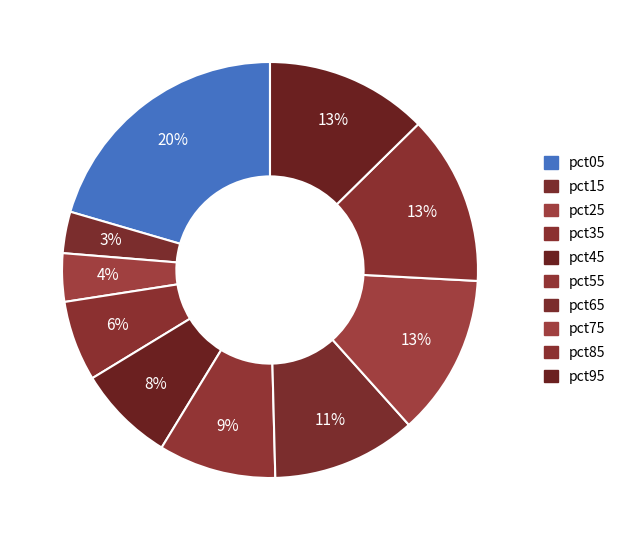

Which has a higher value, pct95 or pct15?

pct95